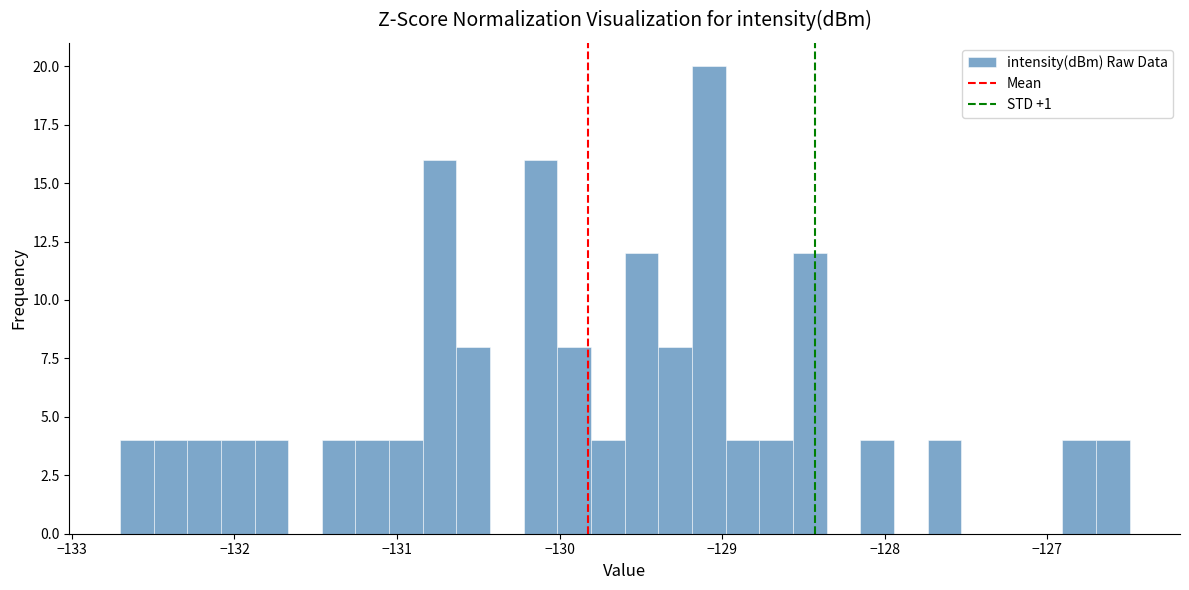

Around what value on the x-axis is the tallest bar? Give the approximate position of its centre, as read against the axis.

-129.1